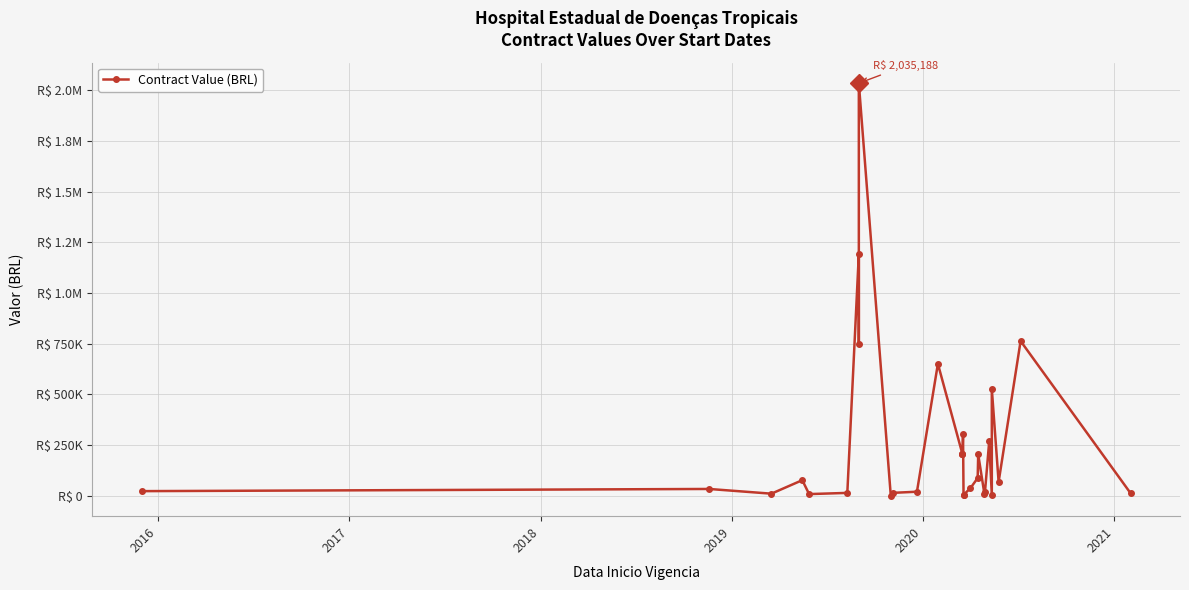

What is the minimum value shown in the chart?

864.0